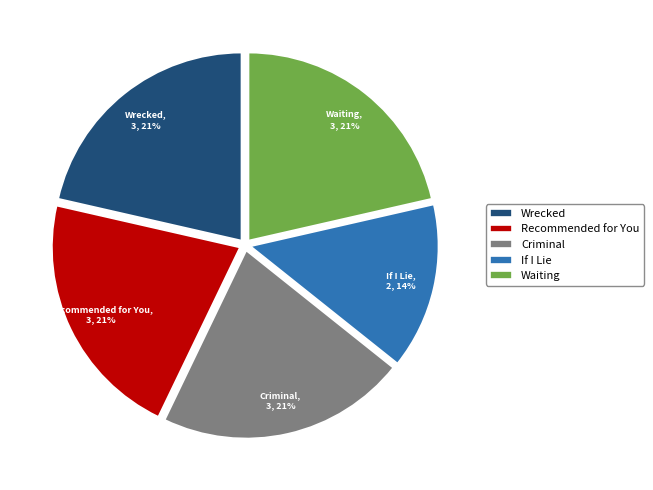

Do Recommended for You and Wrecked together represent more than half of the pie?

No